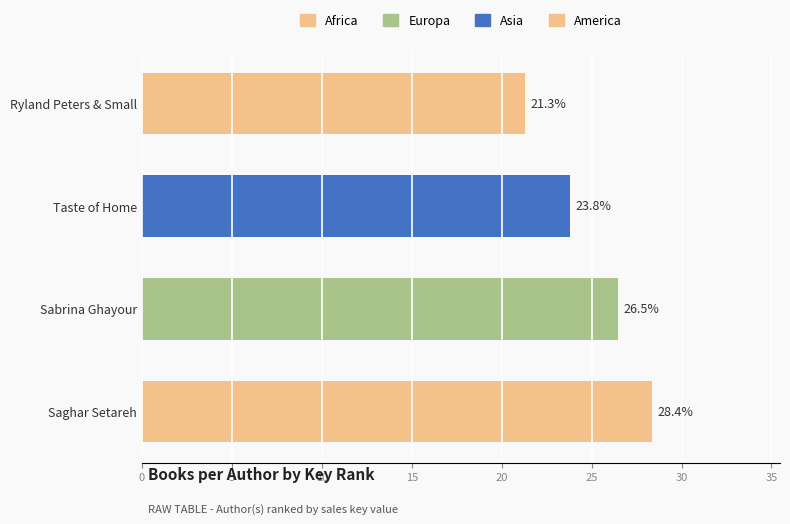

What is the ratio of the value at Sabrina Ghayour to the value at Ryland Peters & Small?

1.2